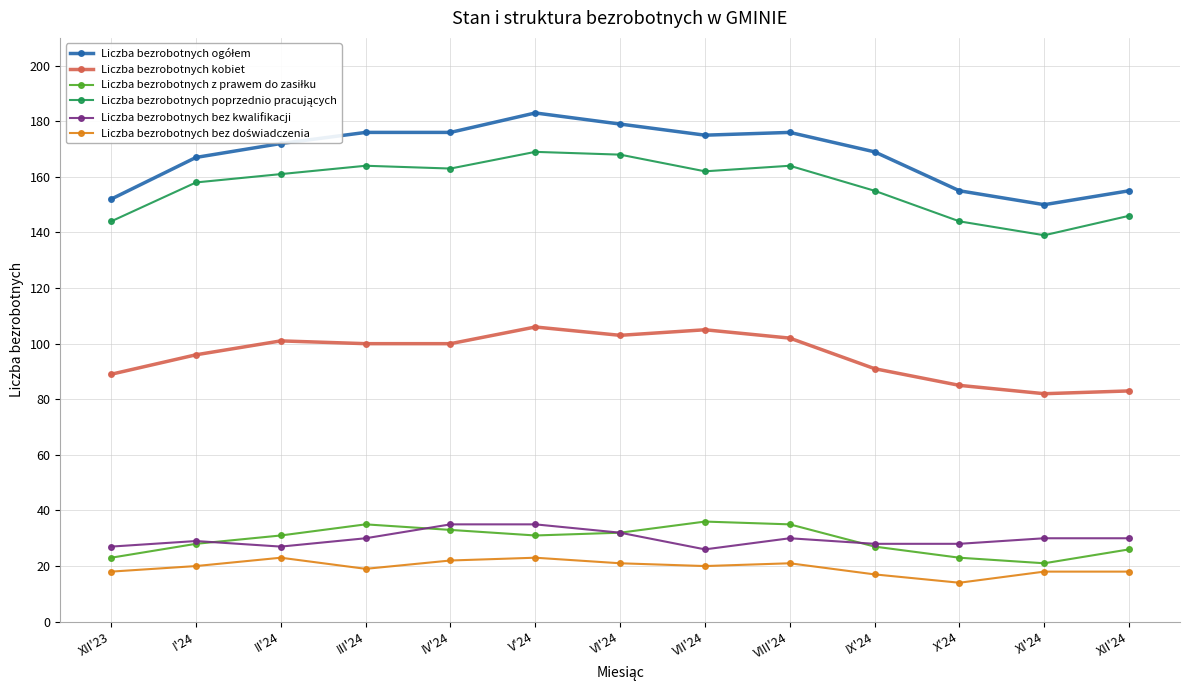

What is the maximum value shown in the chart?

183